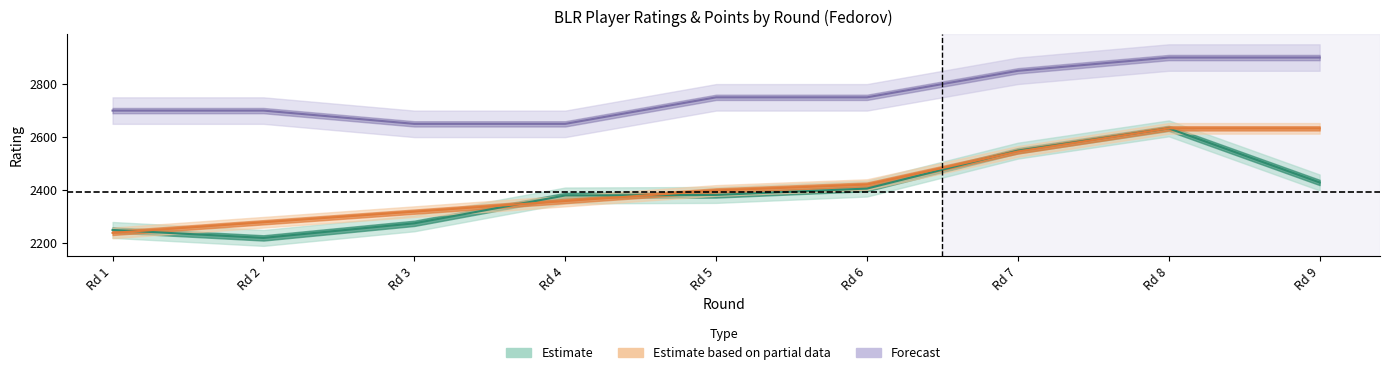

What is the difference between the highest and lowest values at Rd 8?

267